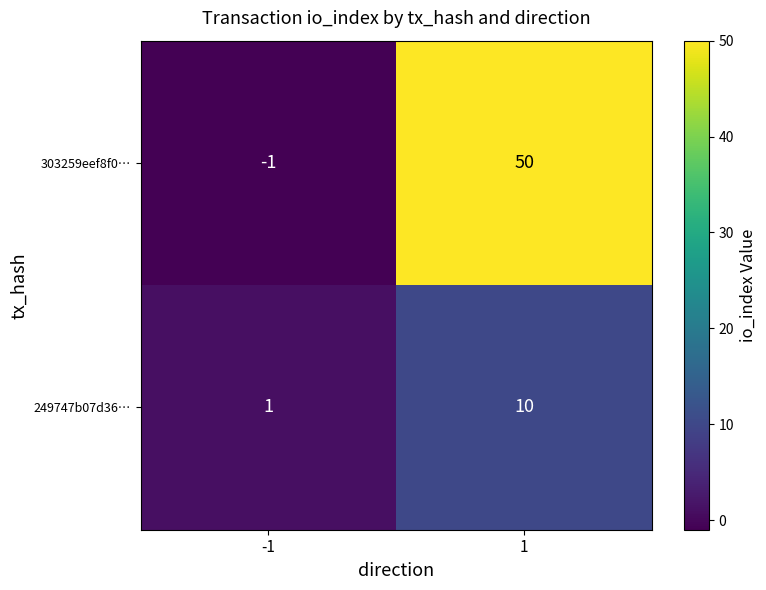

What is the sum of all 303259eef8f0… values?

49